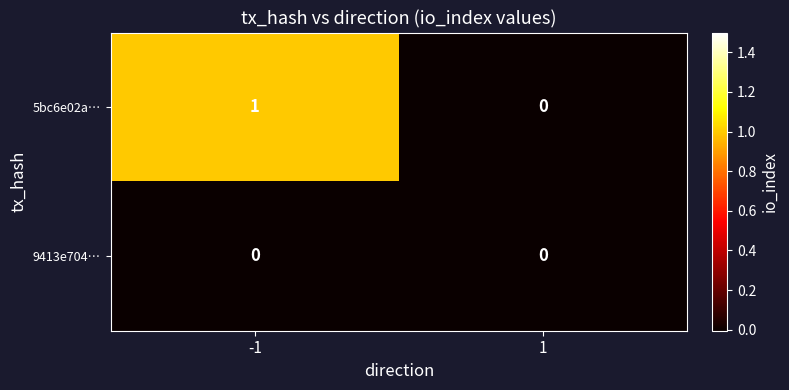

Count the number of data series in this chart.

2